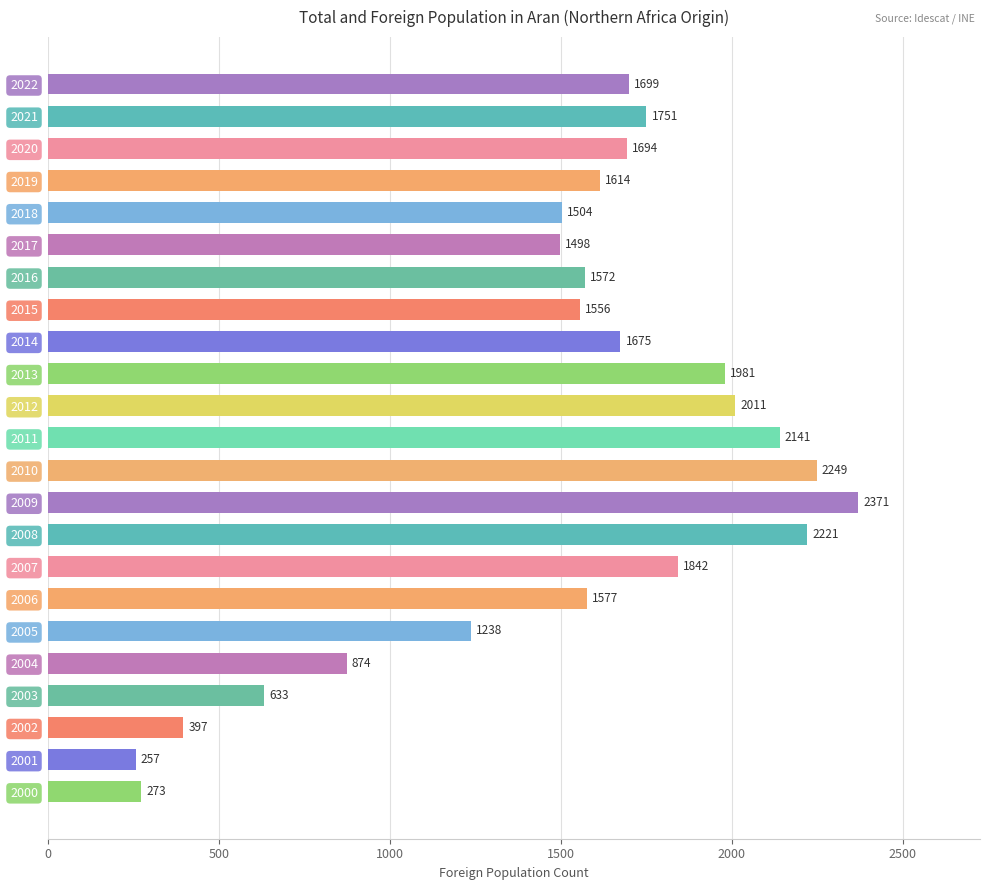

Where is the data nearest to the value 1314?

2005